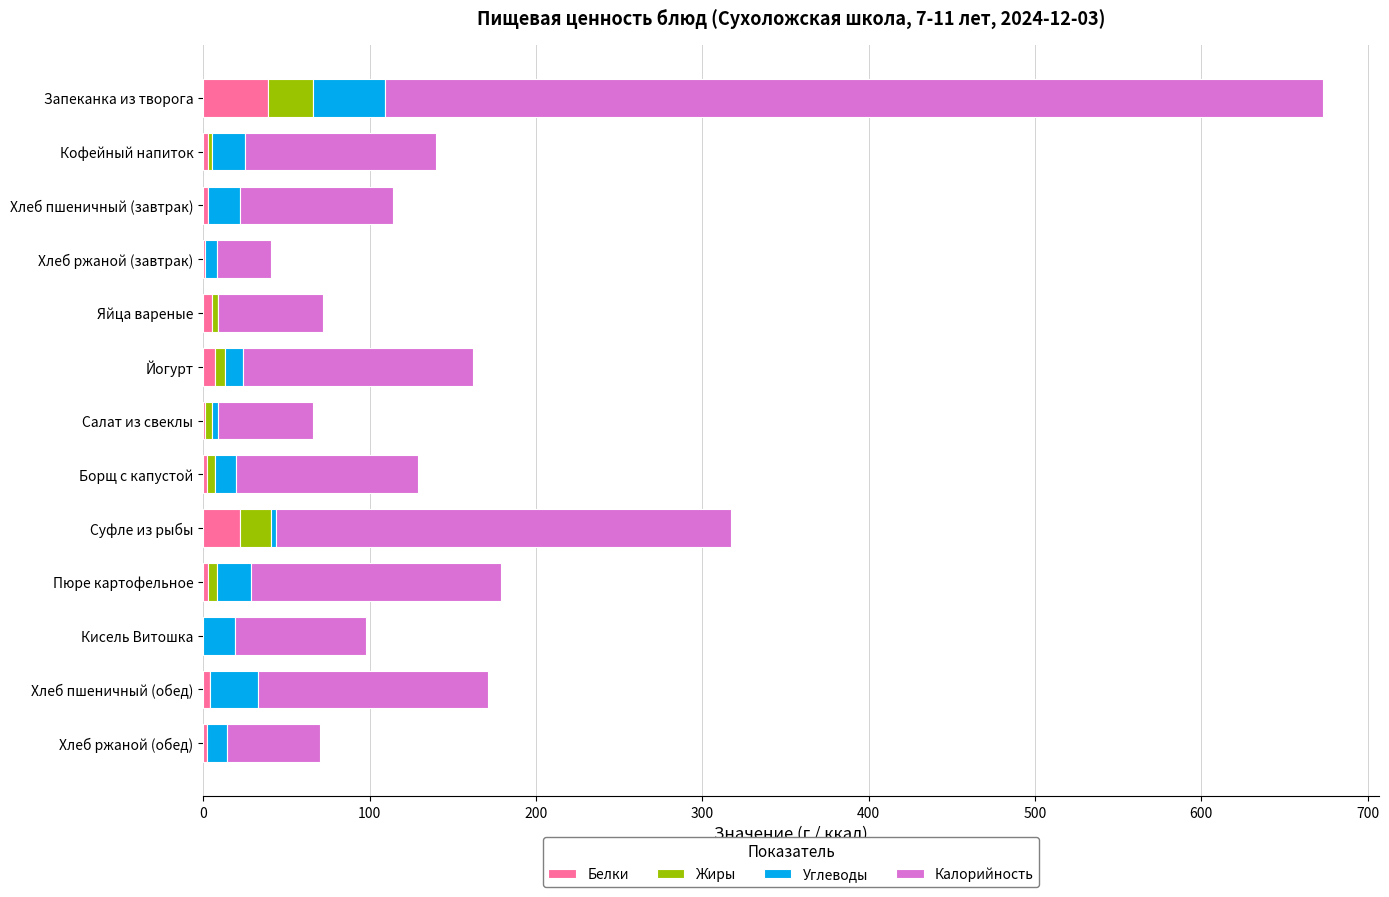

How many series are shown in this chart?

4